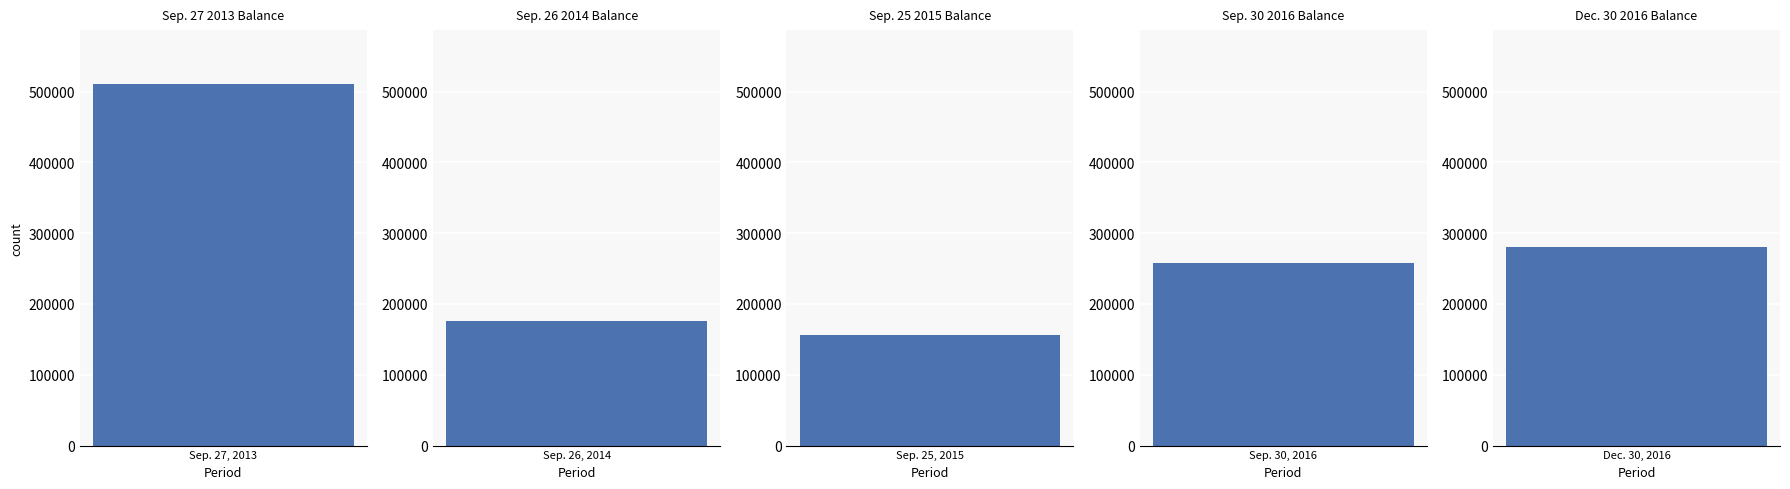

Are the bars horizontal?

No